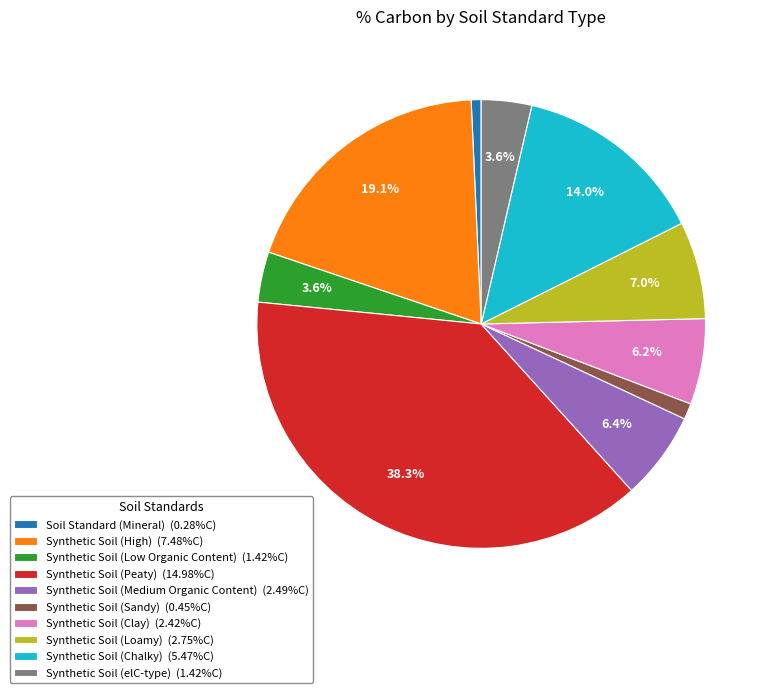

Is there a majority slice in this chart?

No